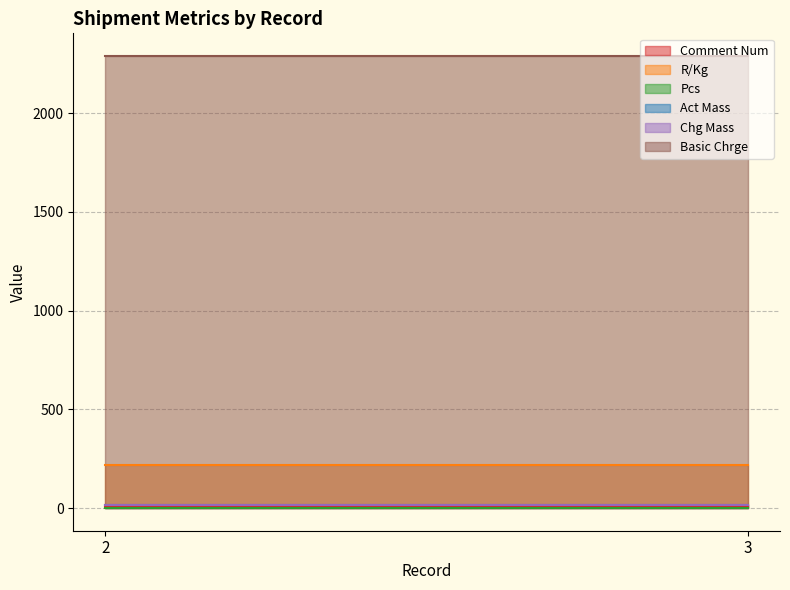

What are all the series names shown in the legend?

Comment Num, R/Kg, Pcs, Act Mass, Chg Mass, Basic Chrge